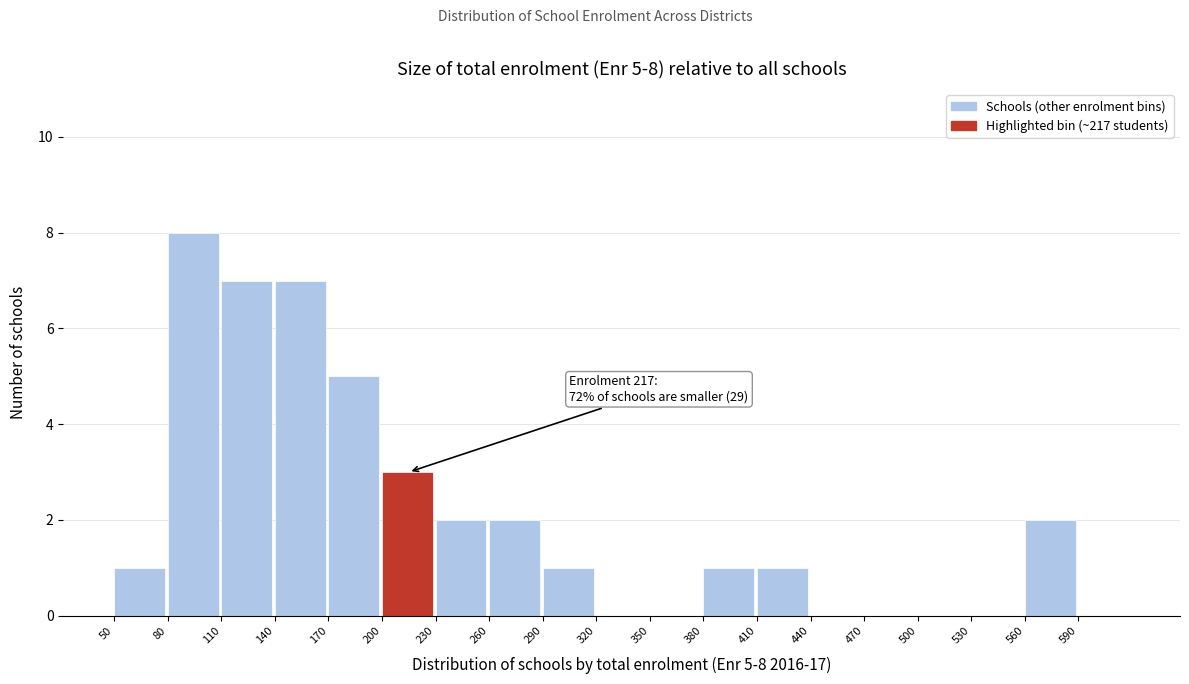

Over which range of the x-axis is the bar tallest?

80 to 110